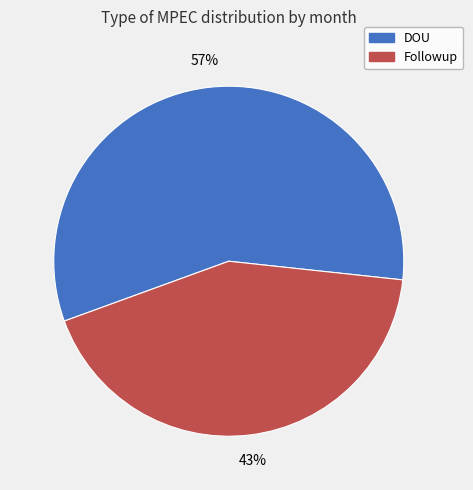

True or false: DOU accounts for 57% of the total.

True